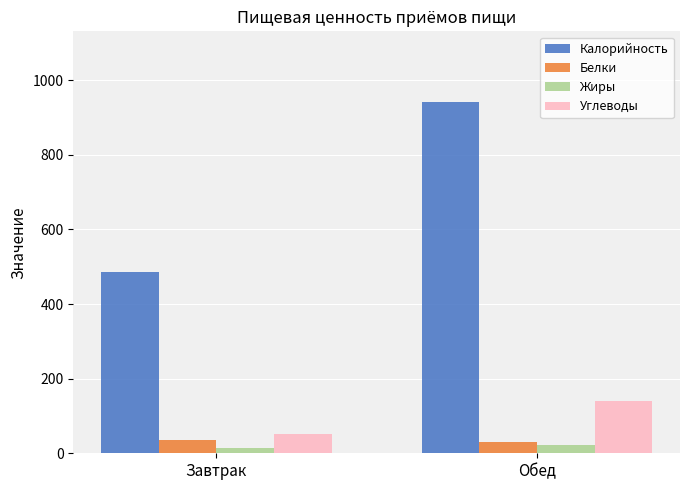

At which label is Калорийность closest to 713?

Завтрак